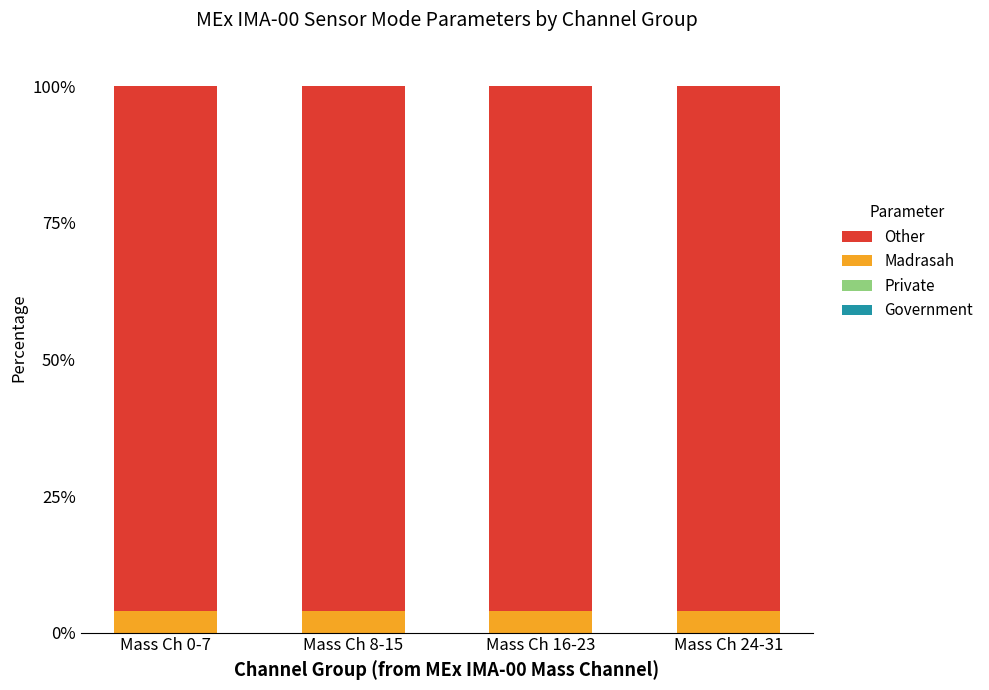

True or false: Madrasah has a value of 4 at Mass Ch 24-31.

True